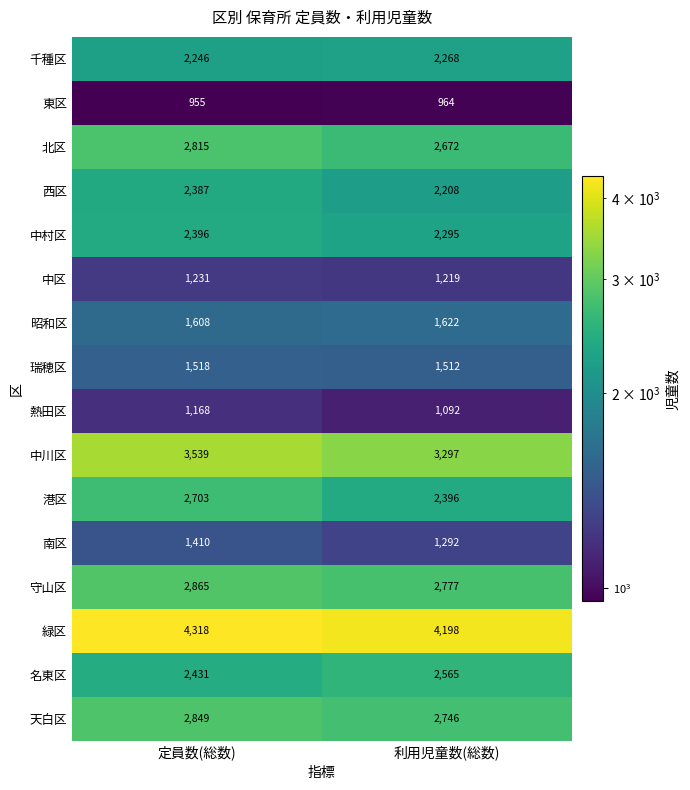

How many series are shown in this chart?

16